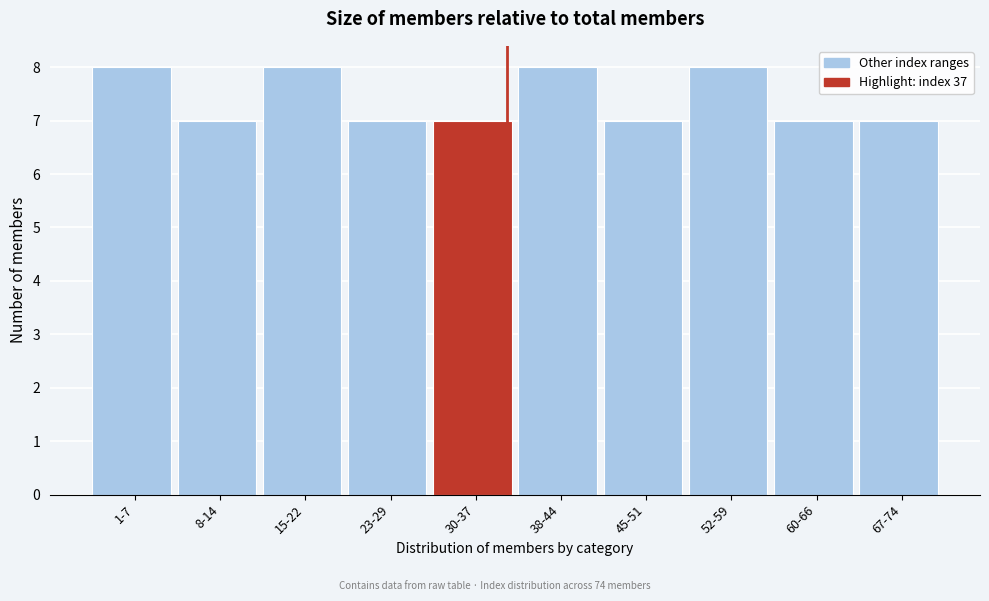

Reading left to right, what are all the values shown in this chart?

8	7	8	7	7	8	7	8	7	7